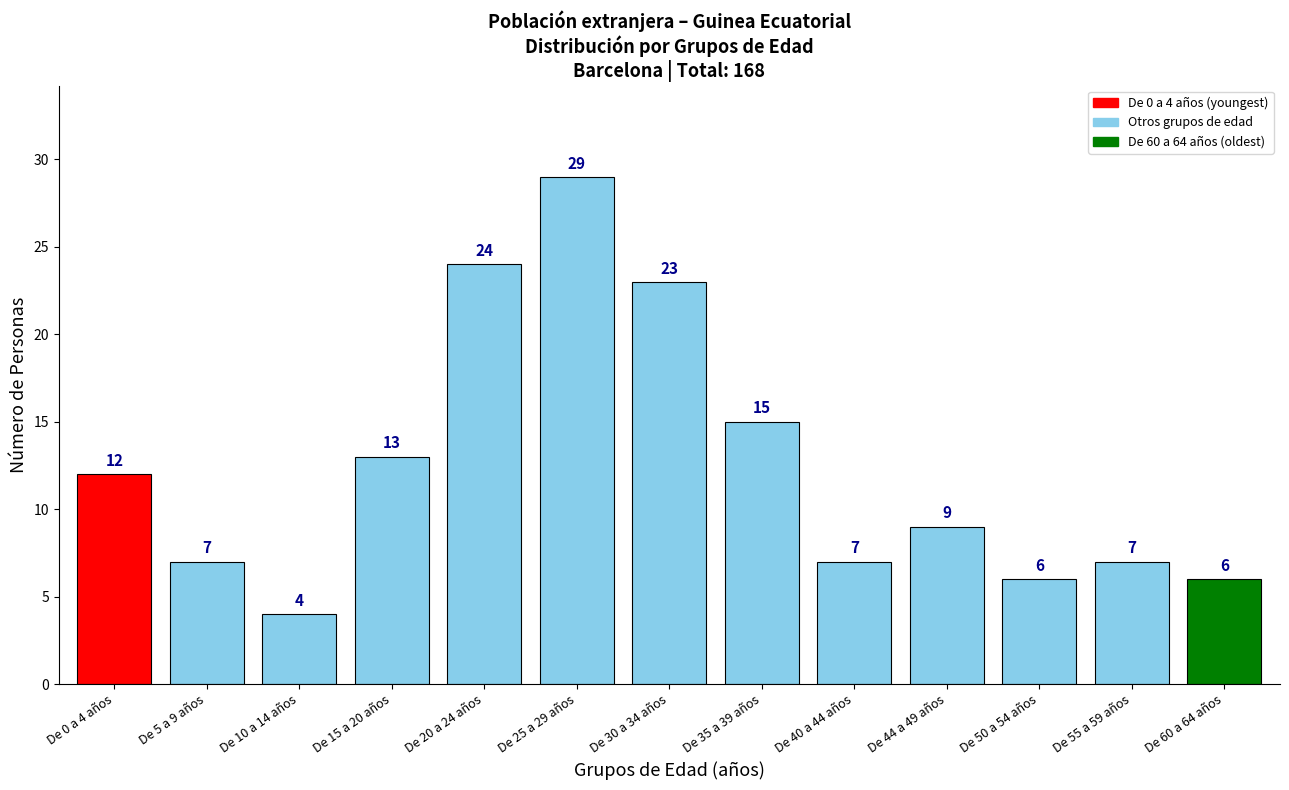

Reading left to right, what are all the values shown in this chart?

12	7	4	13	24	29	23	15	7	9	6	7	6